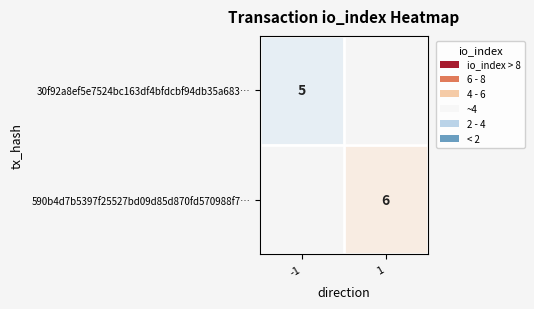

The value of 590b4d7b5397f25527bd09d85d870fd570988f7… at 1 is 3.3. True or false?

False